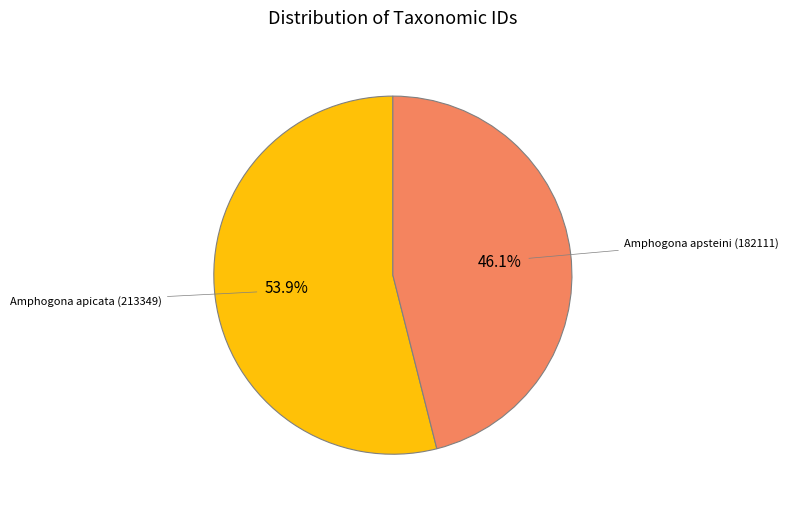

Is there a majority slice in this chart?

Yes